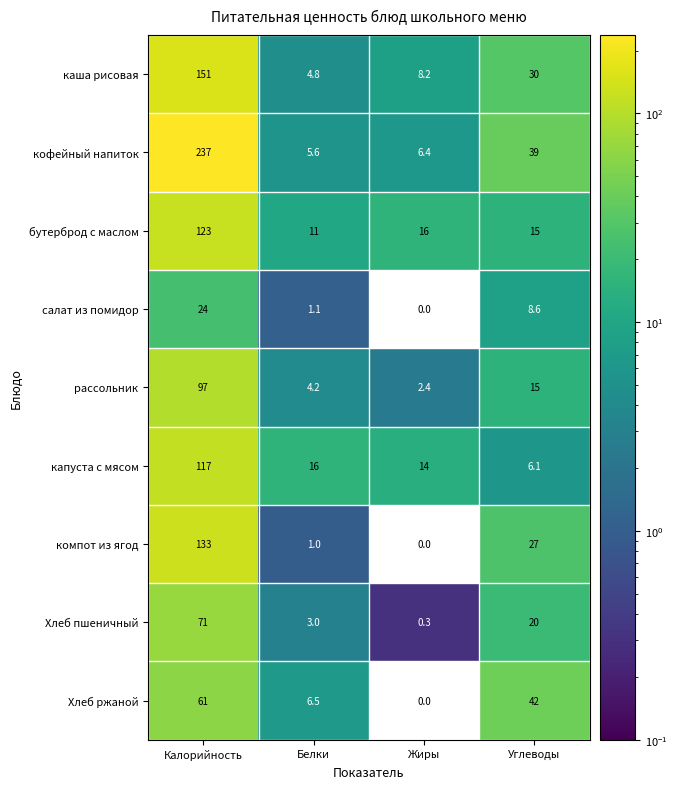

What is the difference between the maximum and minimum values in the каша рисовая series?

146.2